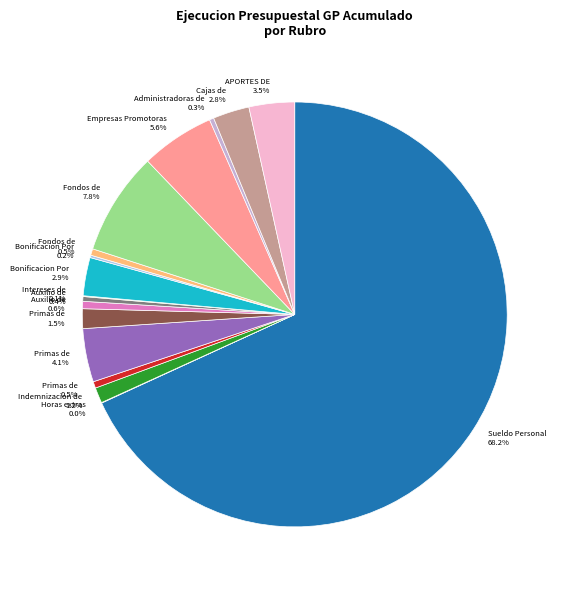

Which slice is the largest?

Sueldo Personal de Nomina